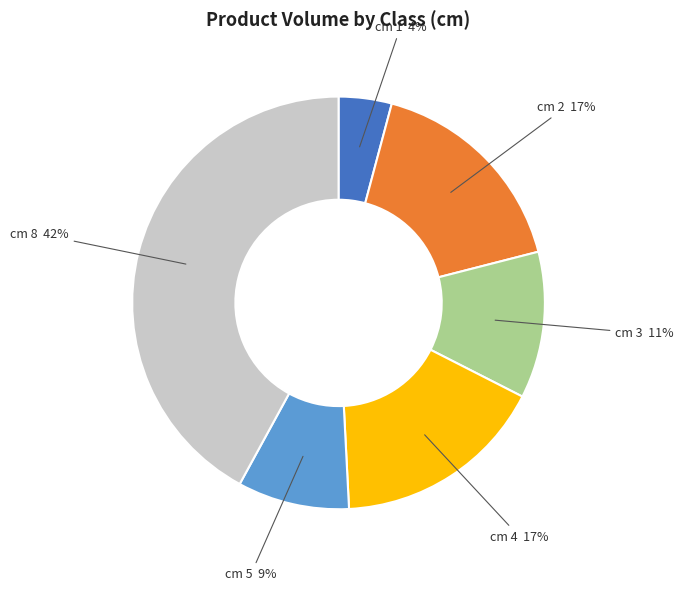

Which slice is the smallest?

cm 1